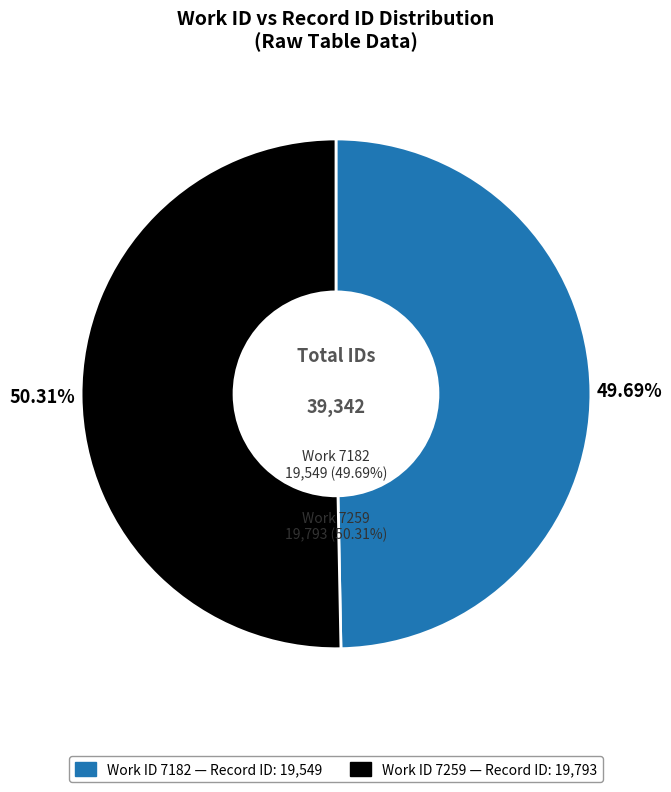

What portion of the pie excludes 7259?

49.7%